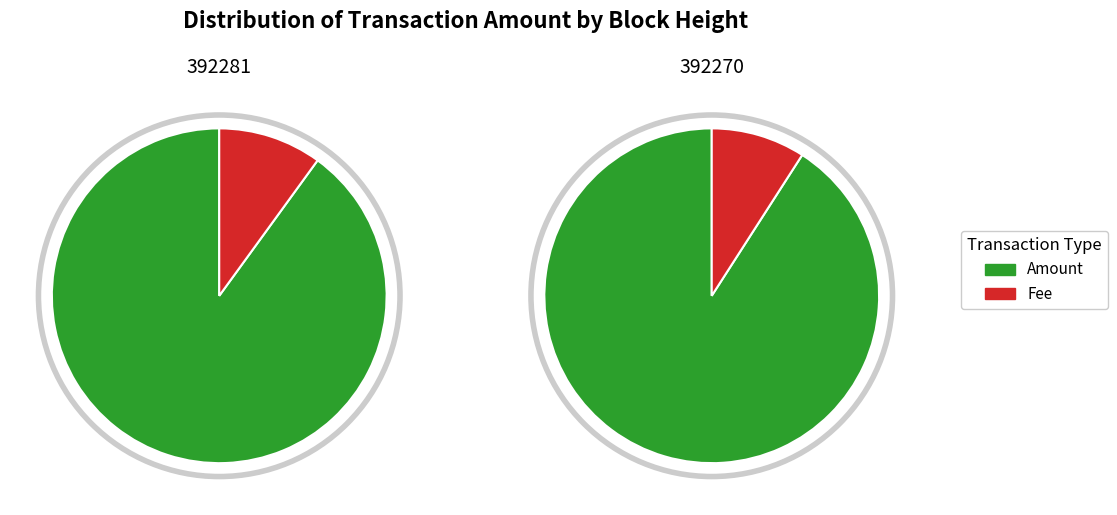

What percentage is NOT represented by 392281?

52.6%